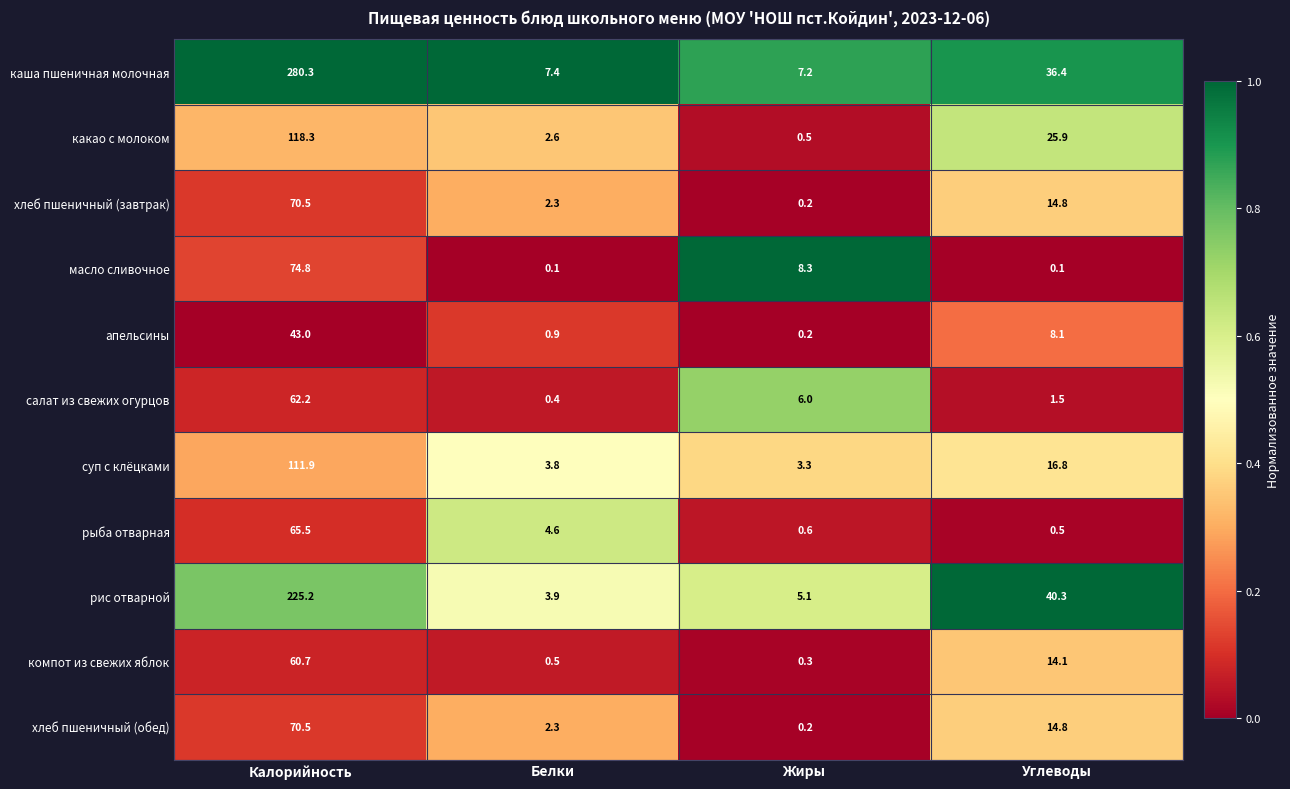

Is it true that салат из свежих огурцов equals 62.2 at Калорийность?

True